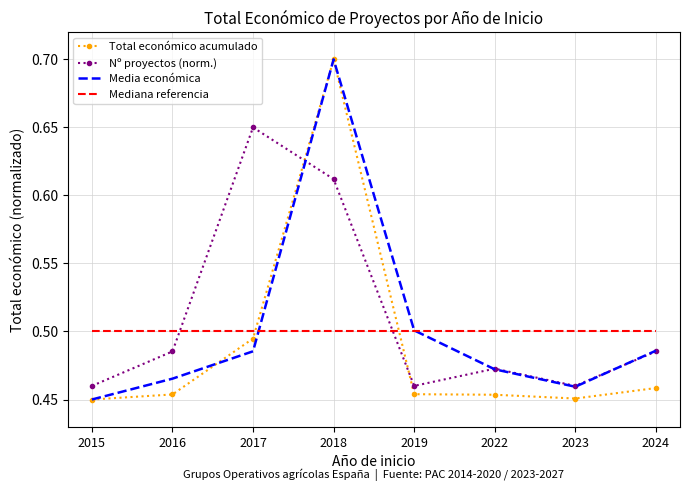

The value of Media económica at 2018 is 1.2. True or false?

False